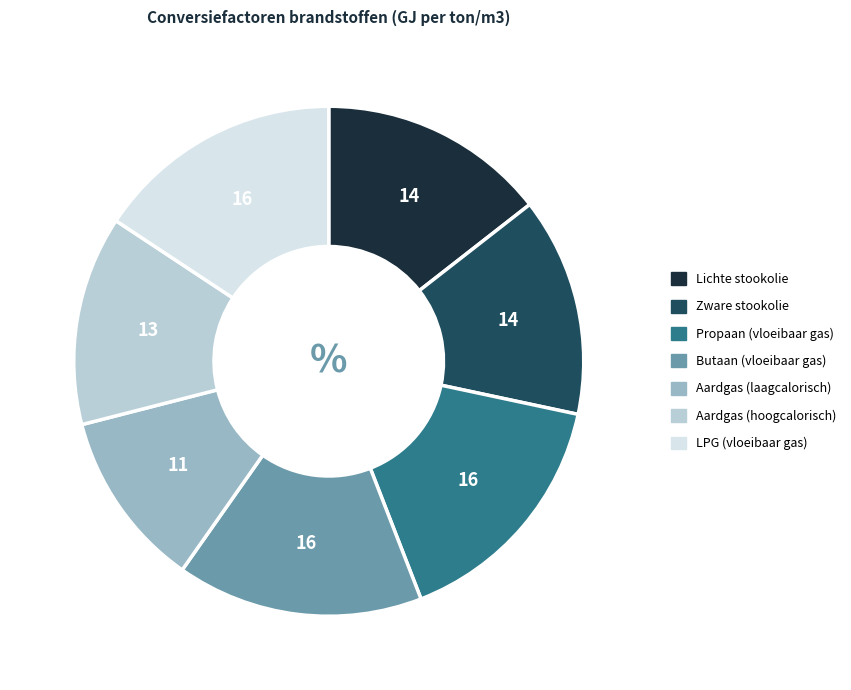

Does Butaan (vloeibaar gas) account for over 50% of the chart?

No